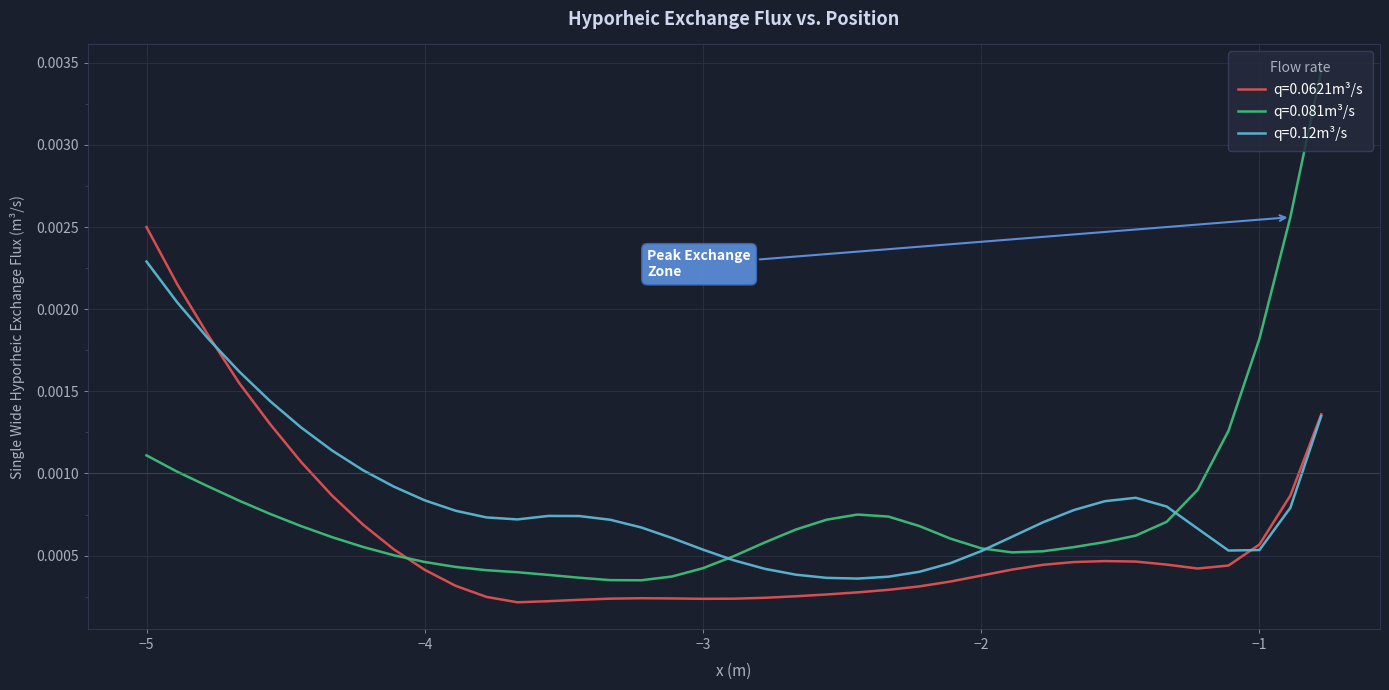

True or false: q=0.0621m³/s and q=0.081m³/s cross at least once.

True